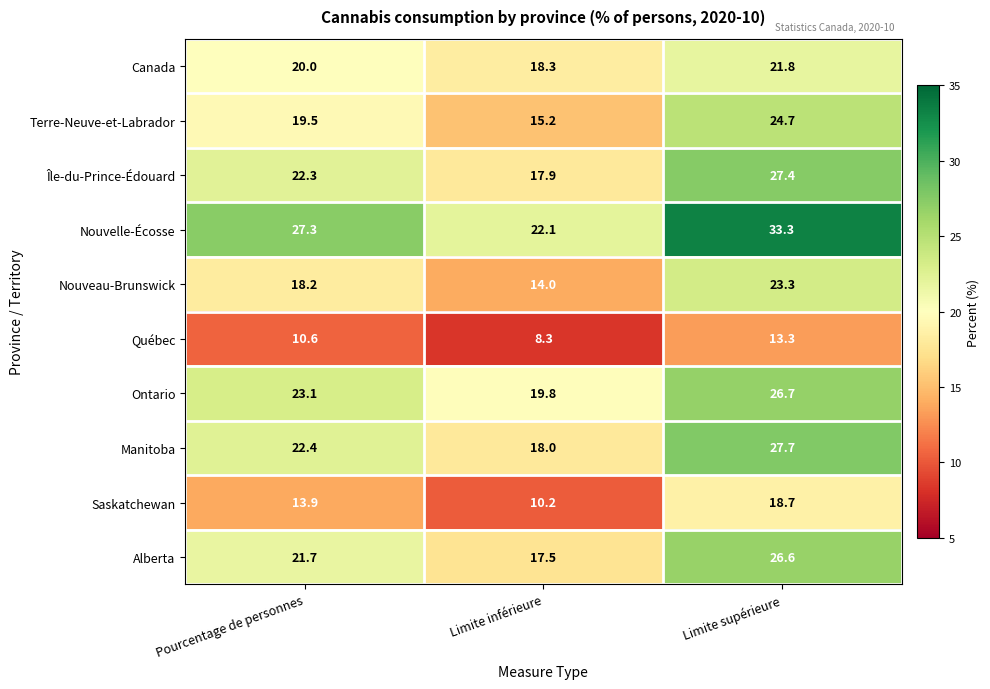

What is the maximum value shown in the chart?

33.3